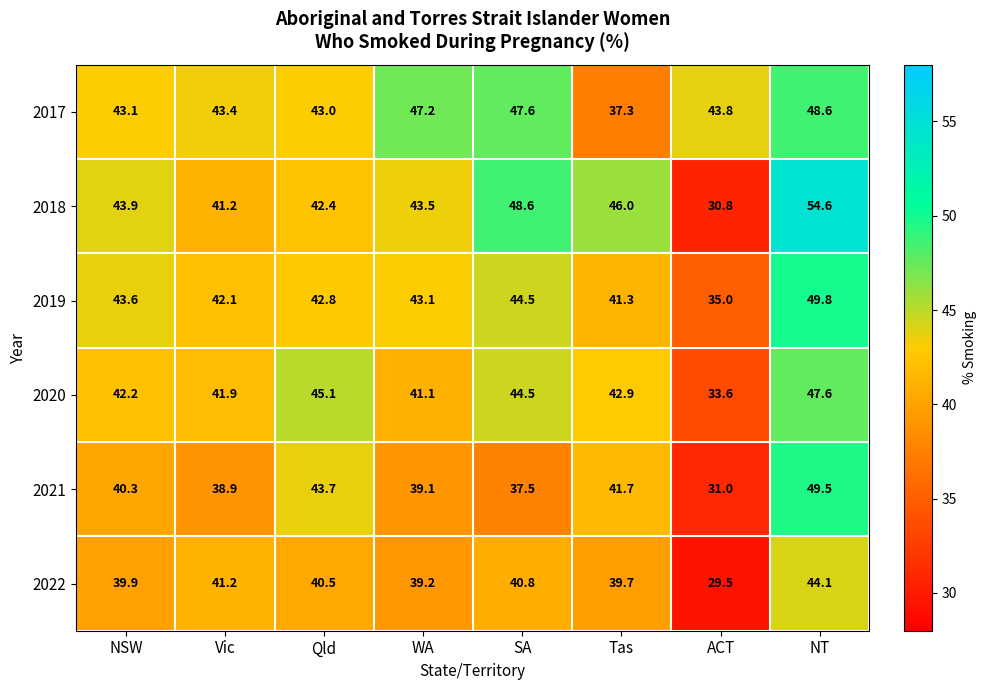

What is the difference between the second highest and second lowest values in the 2022 series?

2.0